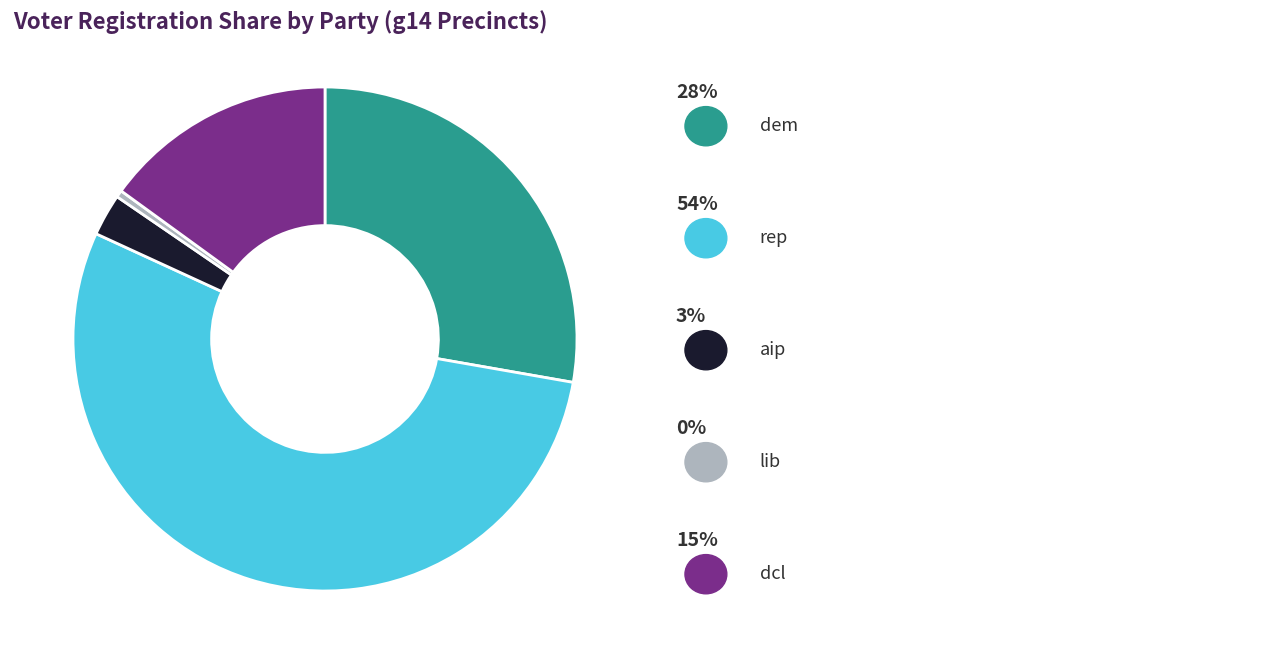

Is there a majority slice in this chart?

Yes